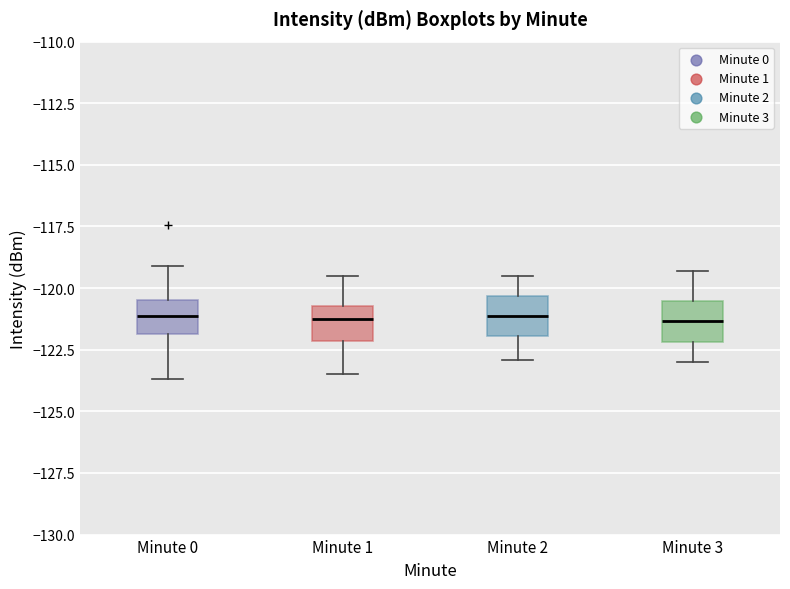

Reading left to right, transcribe this box plot: for each box, give where its median line is, the range the box spans, and where its two whiskers end, as read against the y-axis. The values are not printed on the chart, so give them approximately, as read against the axis.

Minute 0: median -121.0, box -122.0 to -120.5, whiskers -123.5 to -119.0
Minute 1: median -121.5, box -122.0 to -120.5, whiskers -123.5 to -119.5
Minute 2: median -121.0, box -122.0 to -120.5, whiskers -123.0 to -119.5
Minute 3: median -121.5, box -122.0 to -120.5, whiskers -123.0 to -119.5